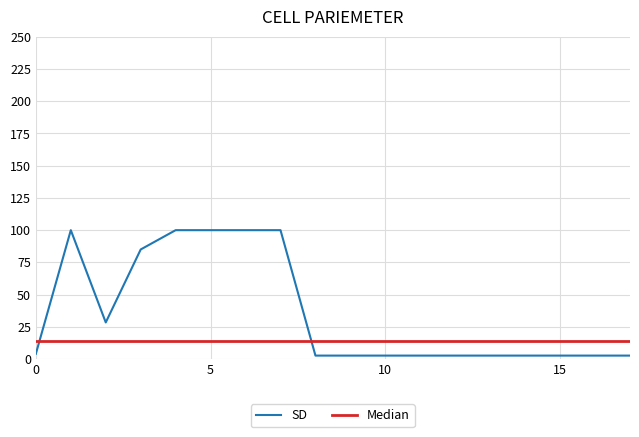

Which series has the widest spread of values?

SD